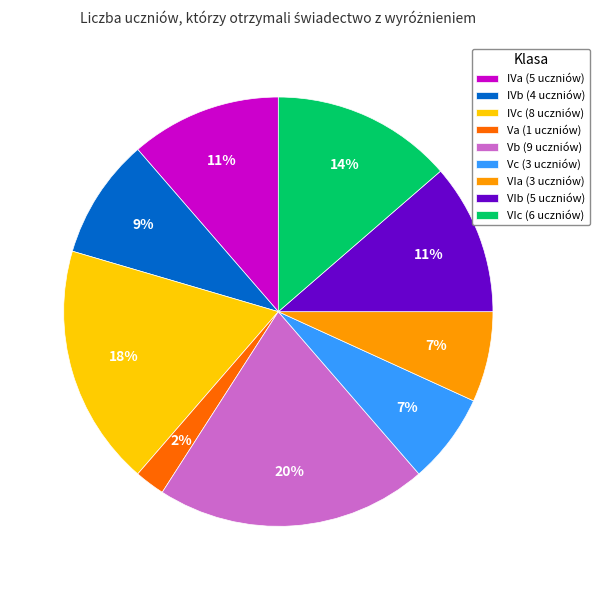

What percentage is the VIb slice, to the nearest percent?

11%